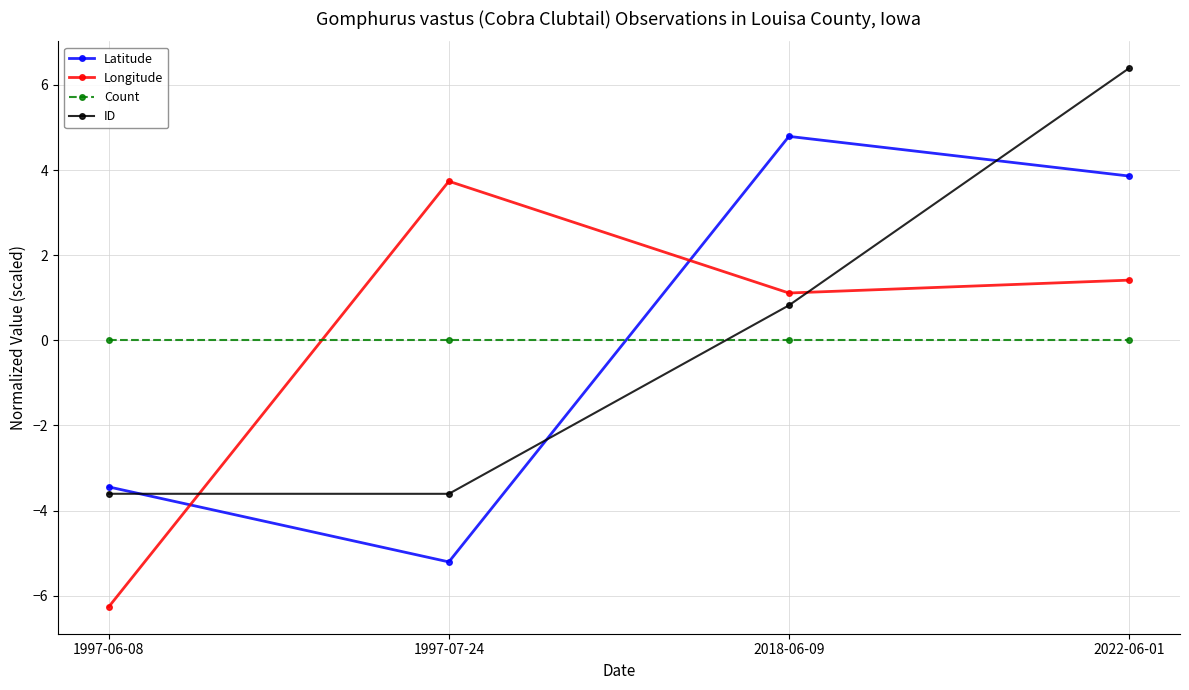

At which label does Longitude first exceed 1?

1997-07-24